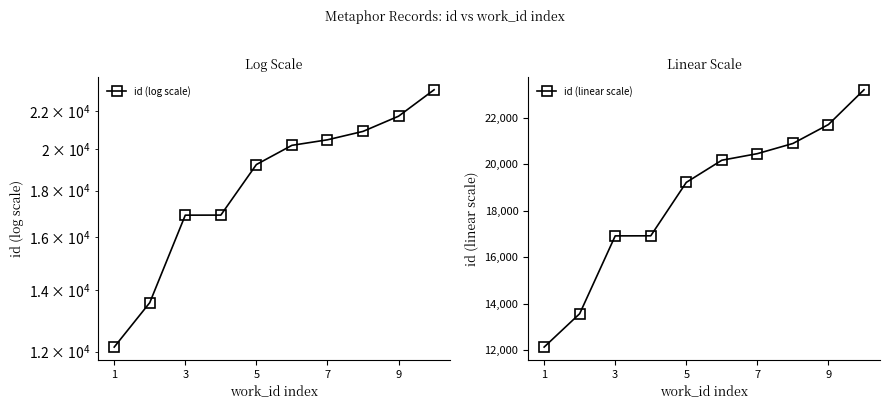

True or false: id (linear scale) has more than 2 interior local peaks.

False